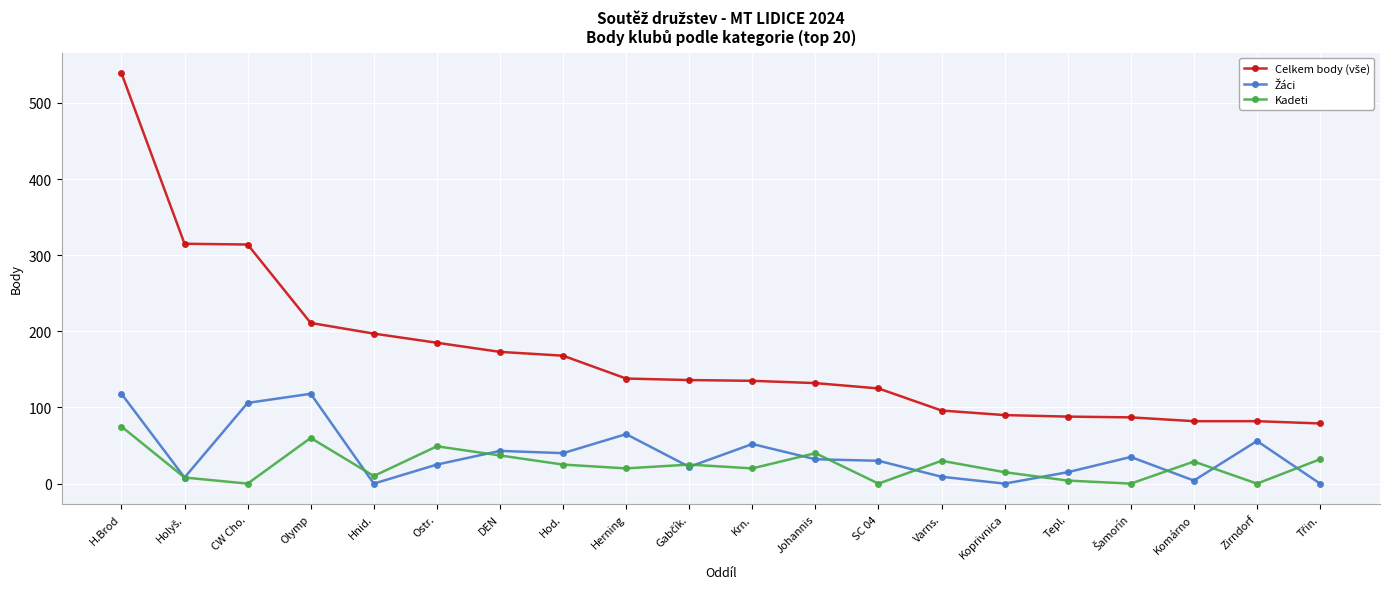

What is the label of the 15th point from the left?

Koprivnica